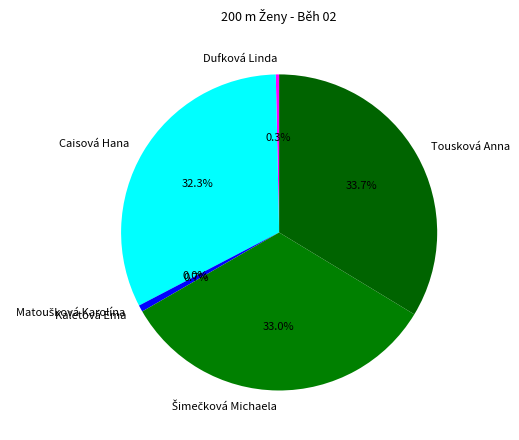

Does Caisová Hana account for over 50% of the chart?

No